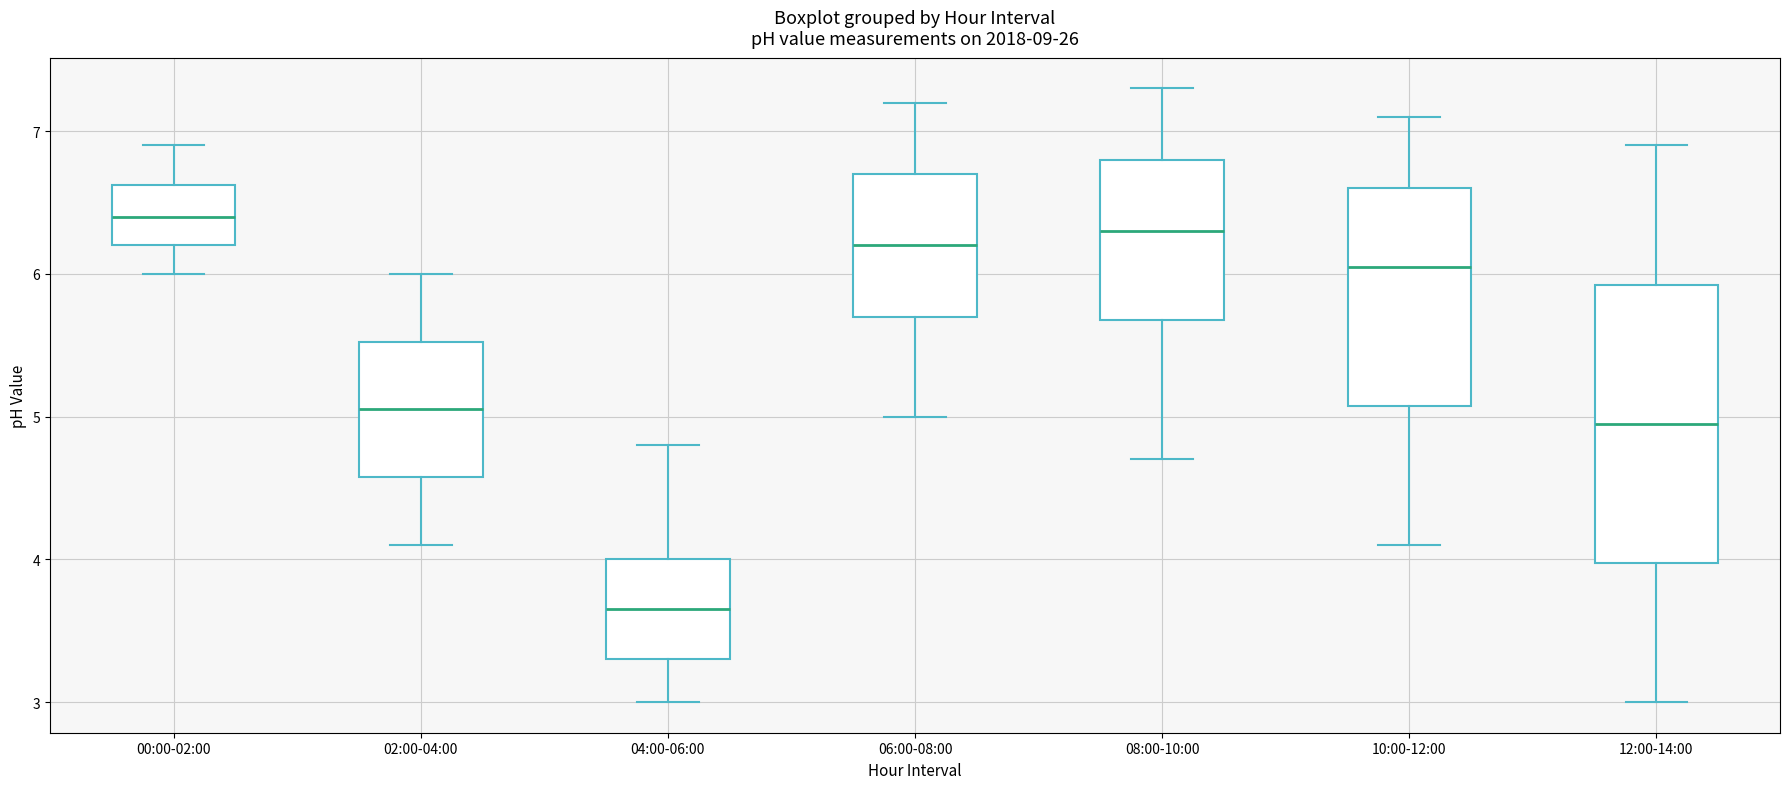

Which box's median line is the lowest?

04:00-06:00